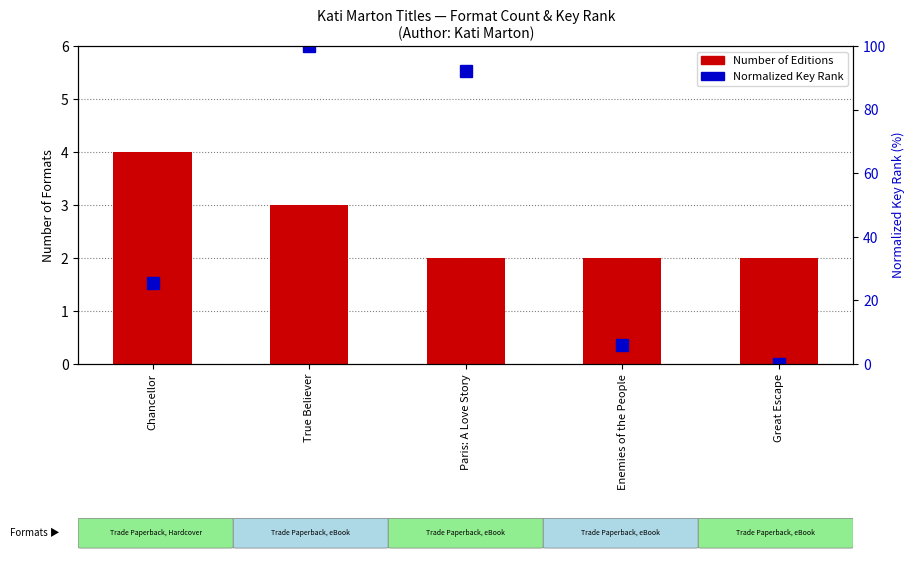

Are the bars horizontal?

No